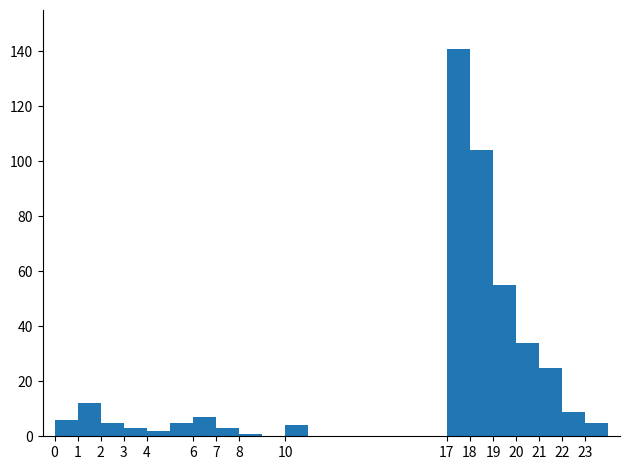

Over which range of the x-axis is the bar tallest?

17 to 18